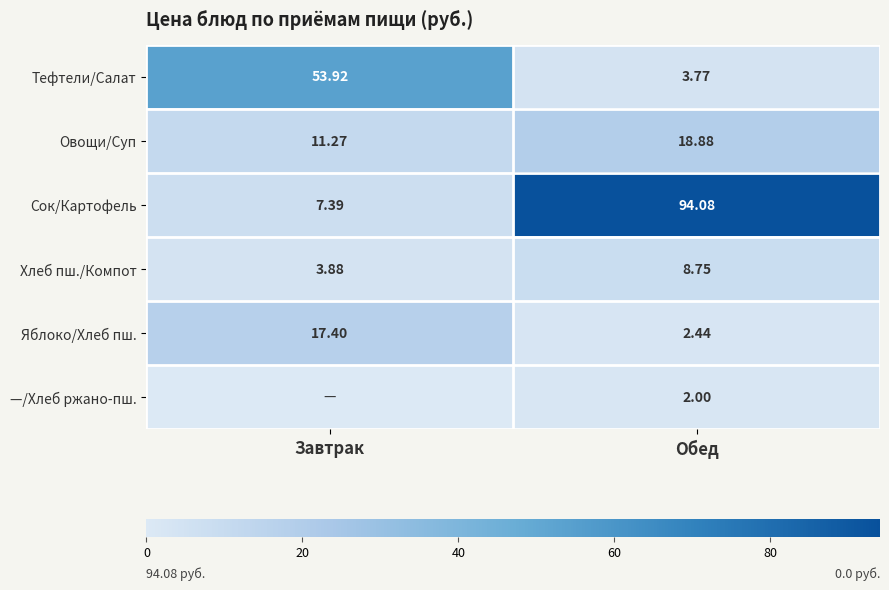

How many data points does each series have?

2